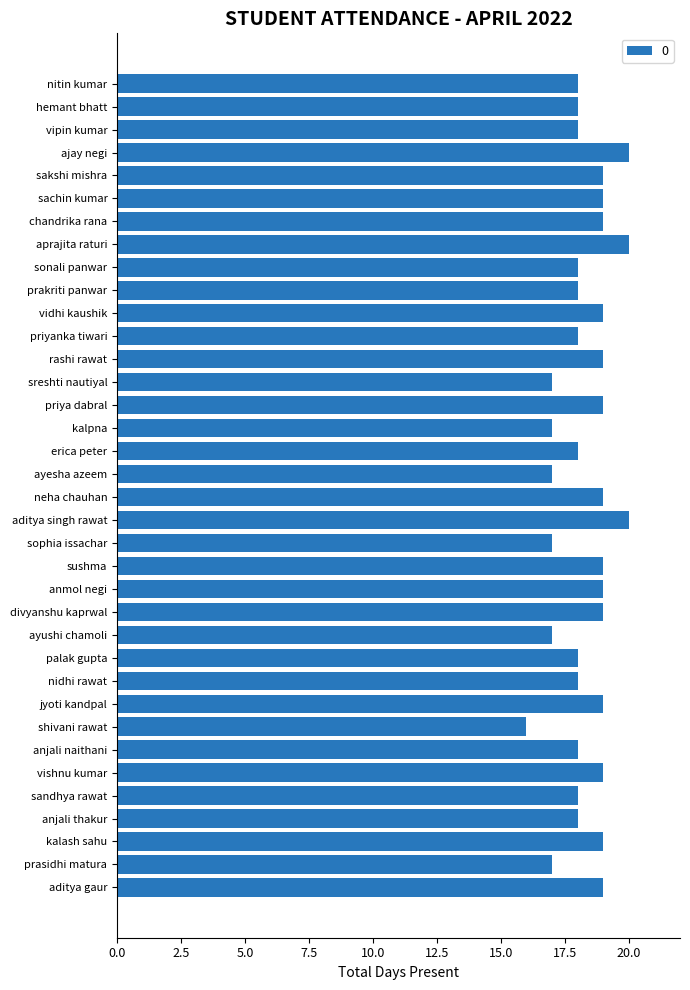

What is the difference between the second highest and minimum values?

4